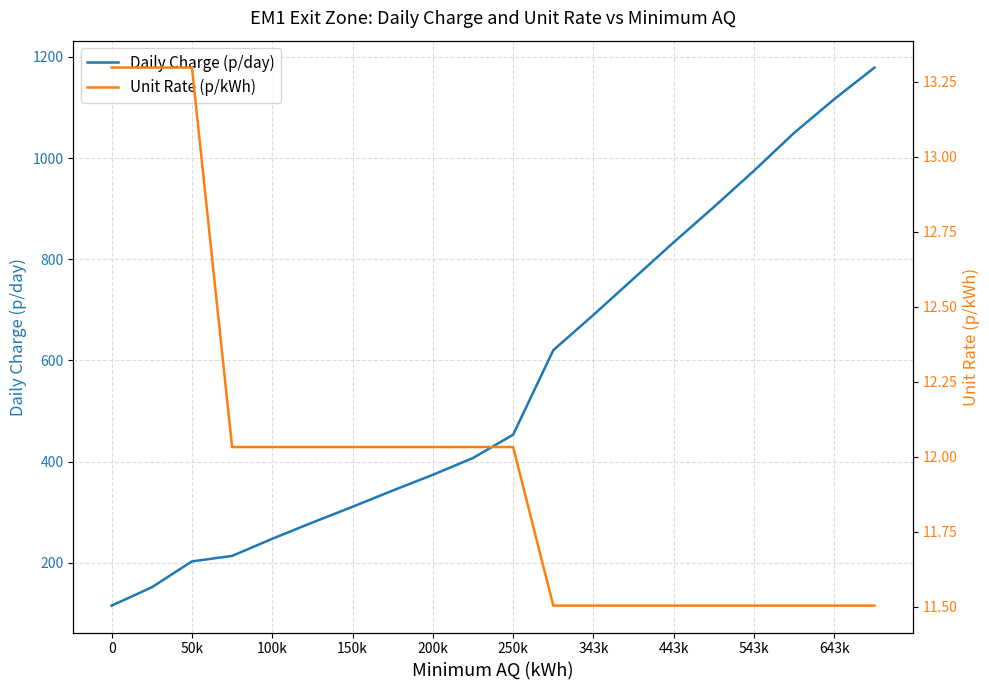

True or false: Daily Charge (p/day) has a value of 373.9 at 200k.

True